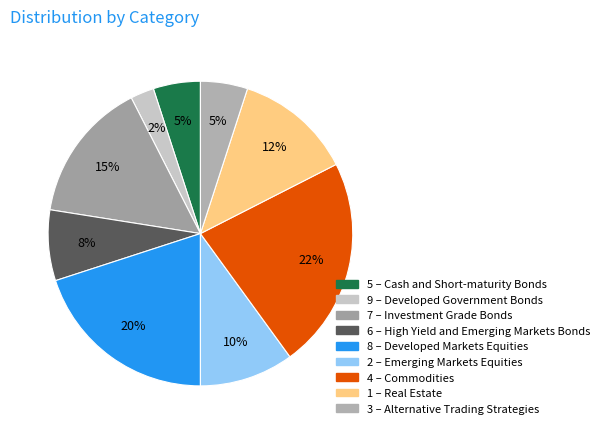

Which slice is the smallest?

9